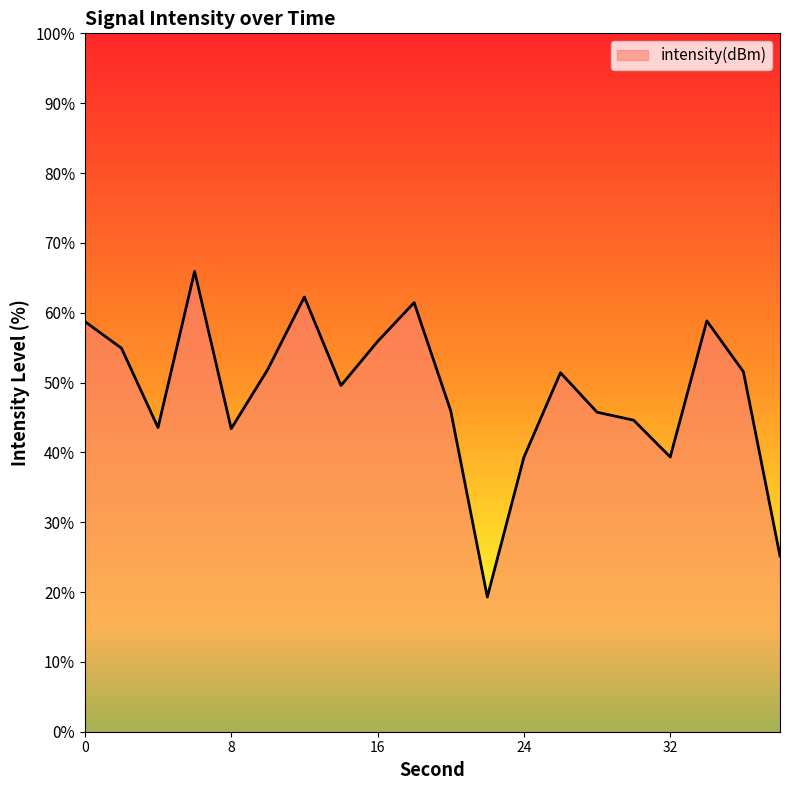

What is the smallest value displayed?

19.3